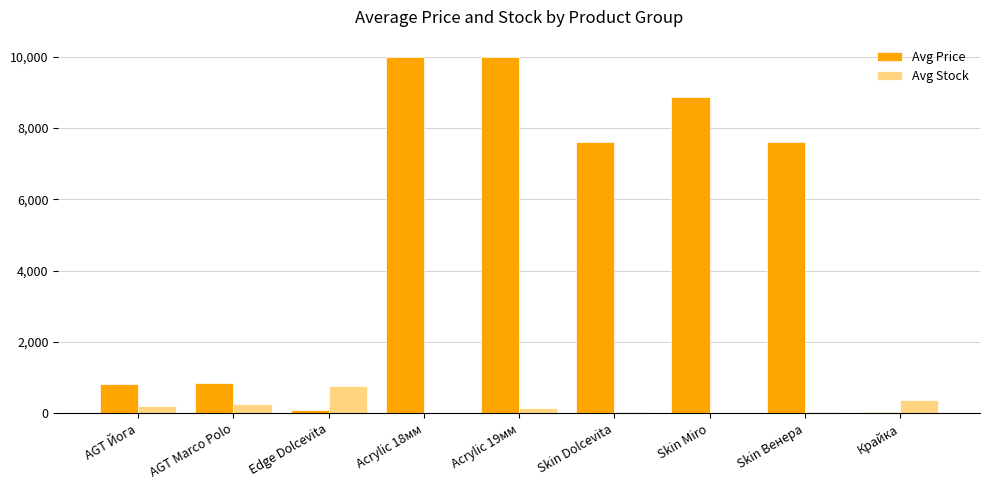

The value of Avg Price at Acrylic 19мм is 2899.7. True or false?

False